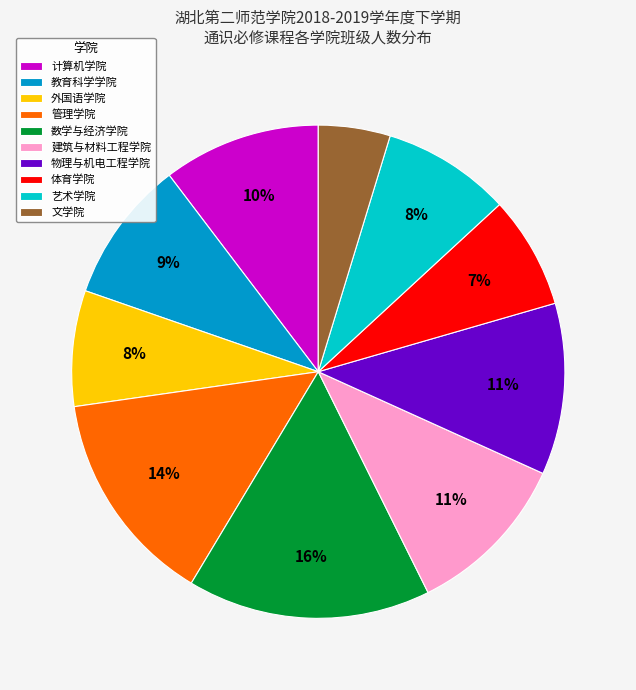

Is it true that 数学与经济学院 is 26% of the pie?

False